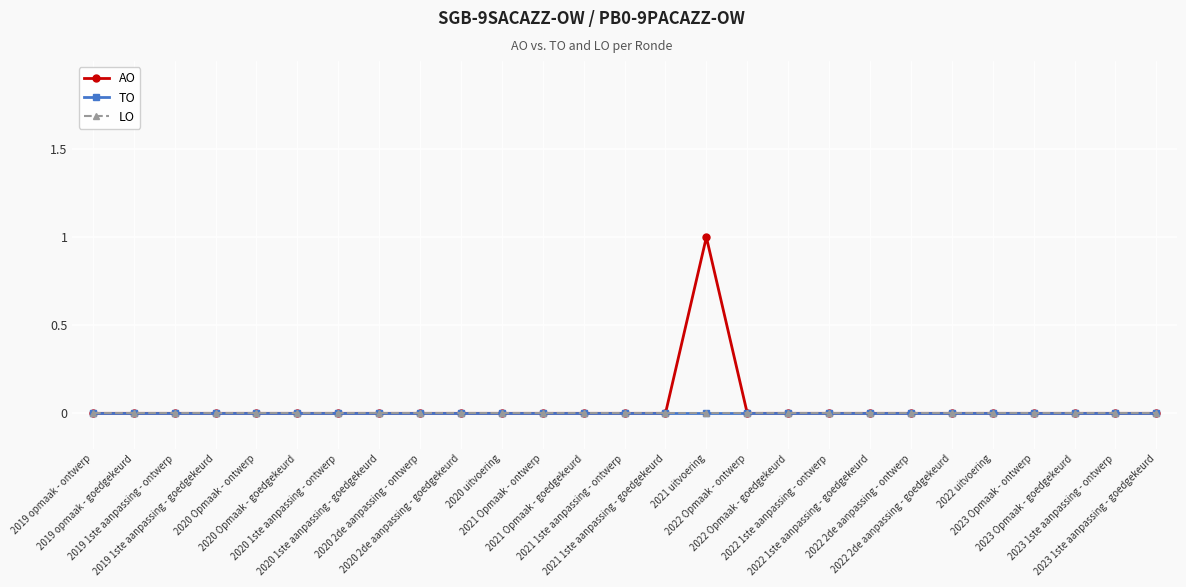

Which series has the largest range (max minus min)?

AO